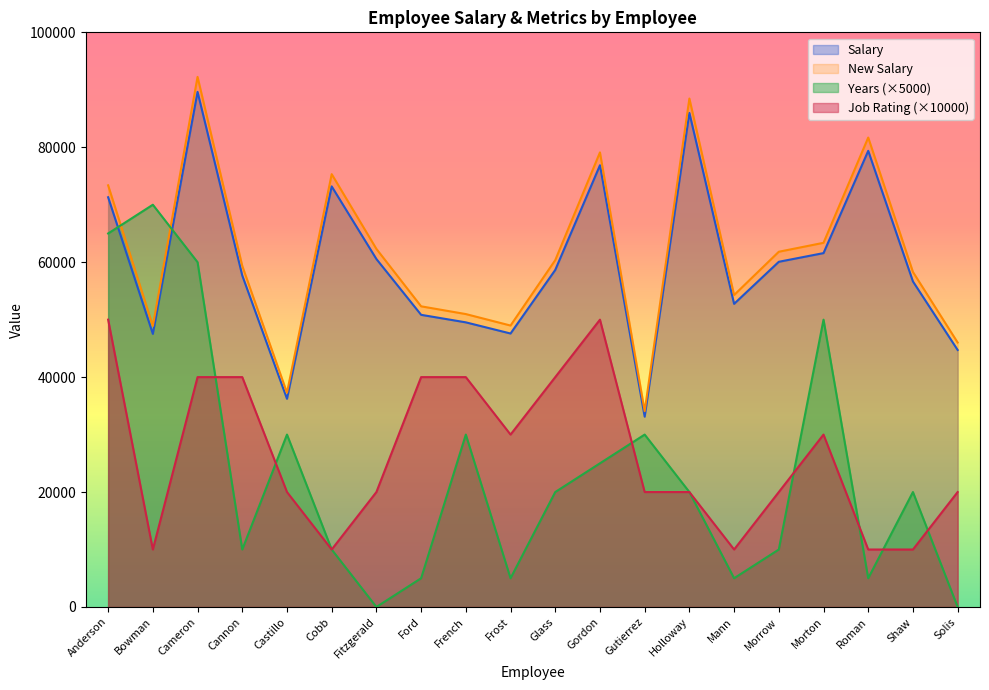

Reading left to right, transcribe all the data shown in this chart.

Salary: 71300	47520	89640	57680	36230	73190	60550	50840	49530	47590	58650	76870	33120	85980	52750	60070	61580	79380	56650	44720
New Salary: 73375	48903	92249	59358	37284	75320	62312	52319	50971	48975	60357	79107	34084	88482	54285	61818	63372	81690	58299	46021
Years: 65000	70000	60000	10000	30000	10000	0	5000	30000	5000	20000	25000	30000	20000	5000	10000	50000	5000	20000	0
Job Rating: 50000	10000	40000	40000	20000	10000	20000	40000	40000	30000	40000	50000	20000	20000	10000	20000	30000	10000	10000	20000